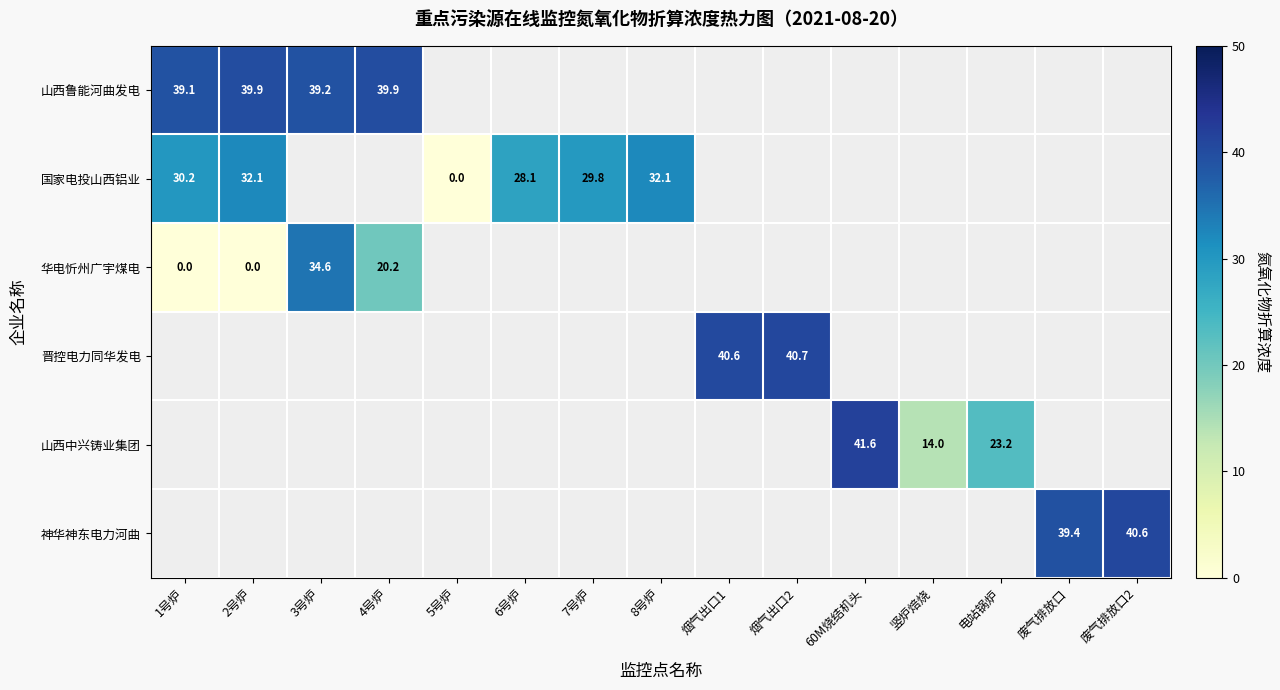

Which has a higher value, 1号炉 or 电站锅炉?

电站锅炉